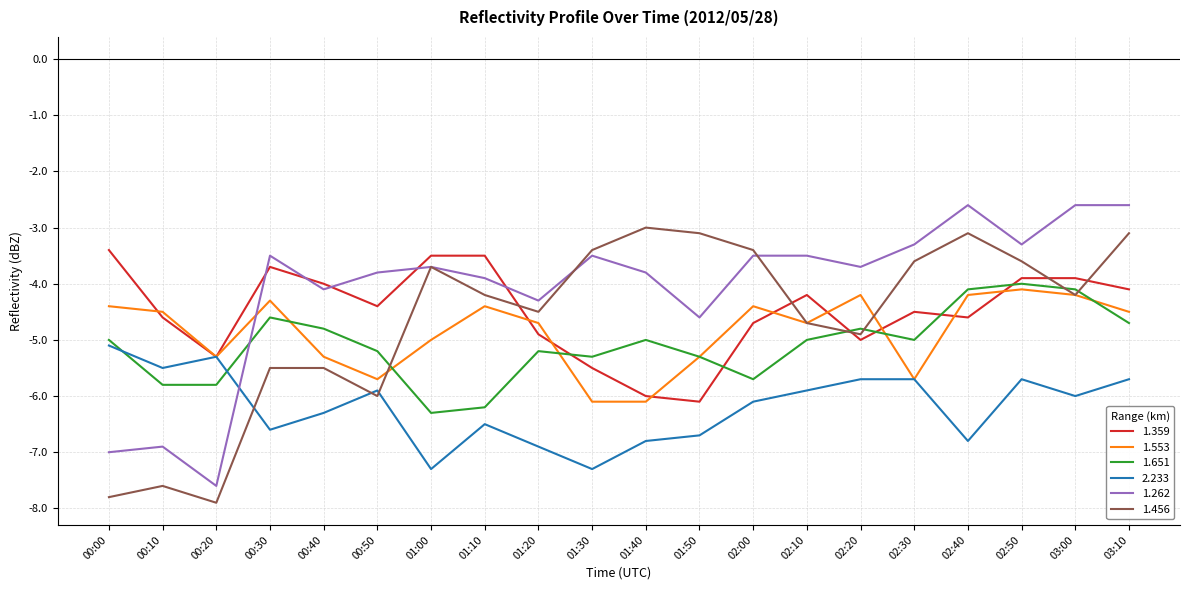

What is the spread (max minus min) of values at 02:00?

2.7